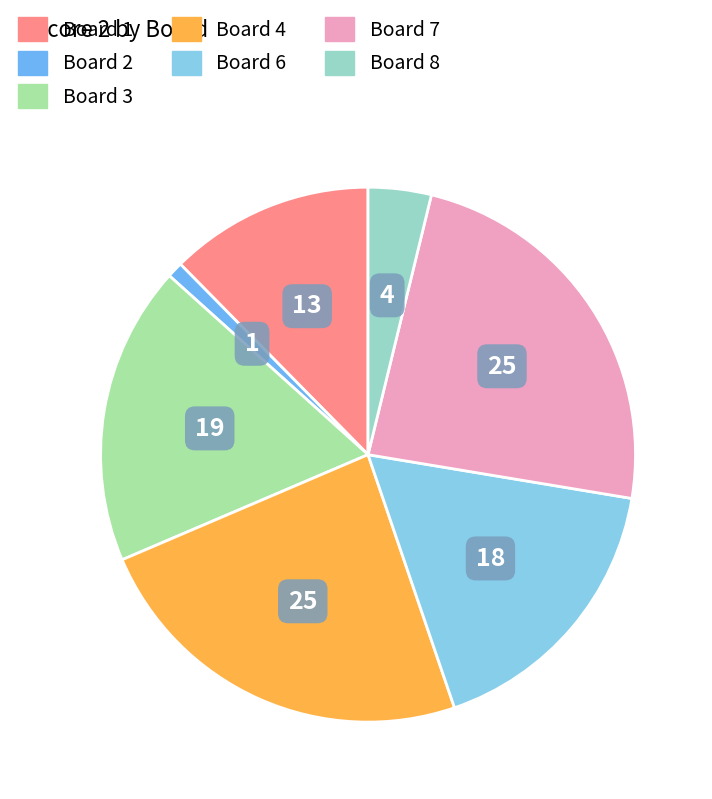

How many segments does this pie chart have?

7